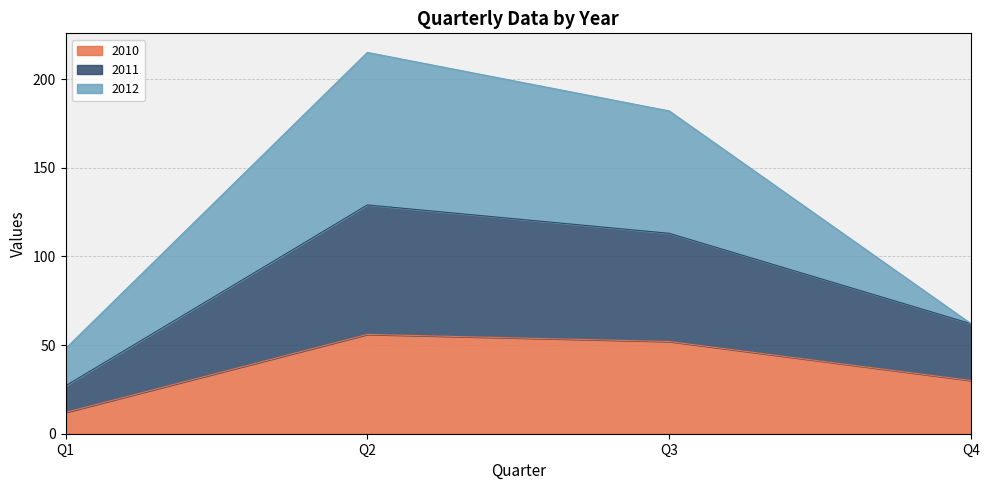

How many data points in 2011 are above 113?

1